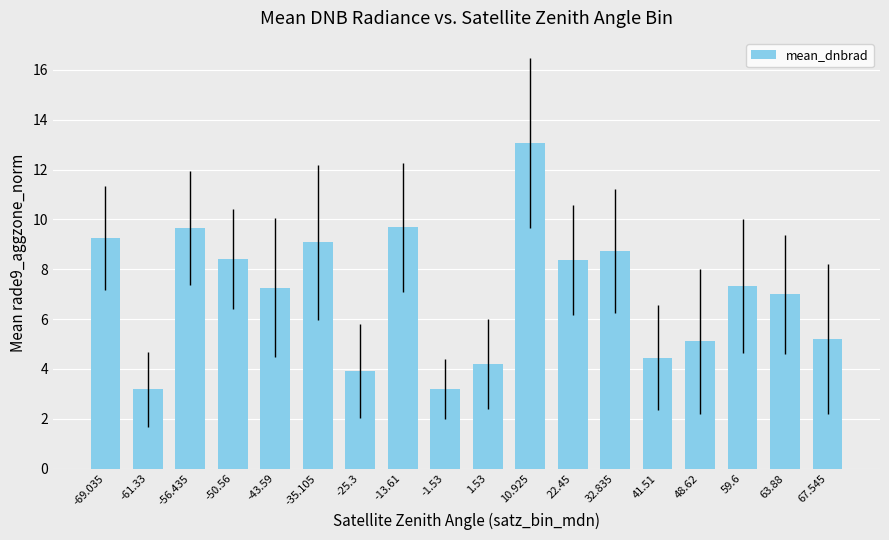

What is the greatest value displayed?

13.1